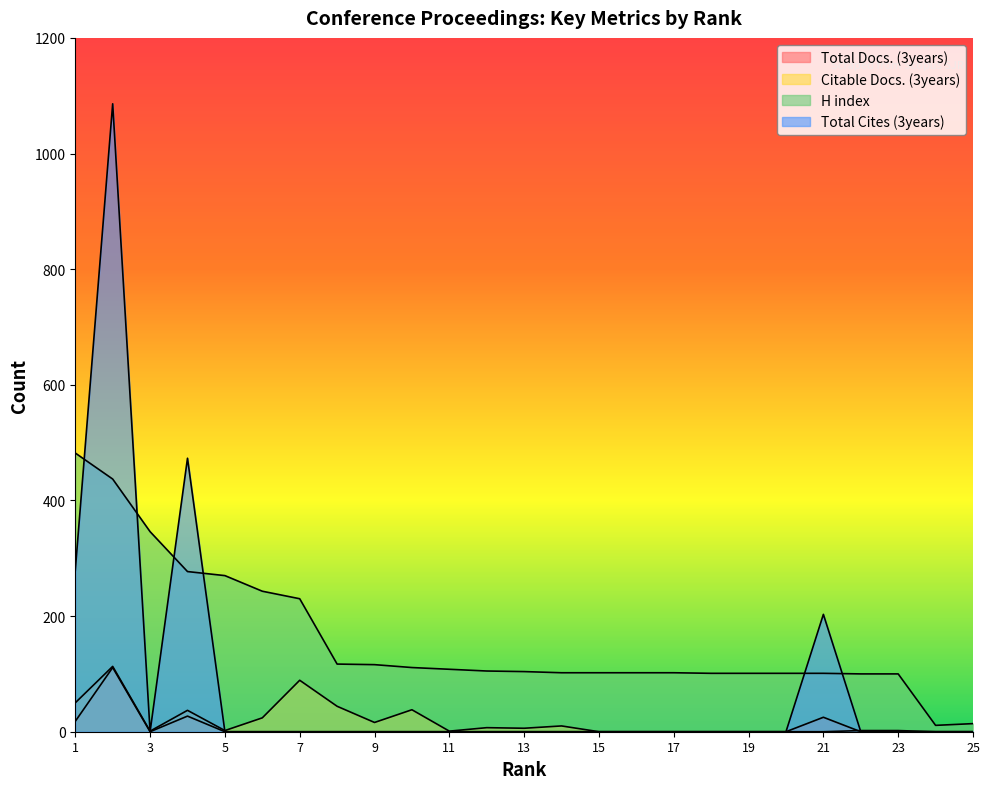

What are all the series names shown in the legend?

Total Docs. (3years), Citable Docs. (3years), H index, Total Cites (3years)